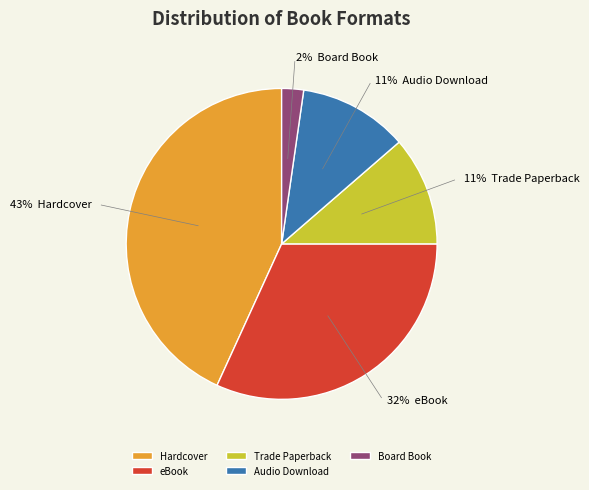

To the nearest percent, what is the combined percentage of Hardcover and Audio Download?

55%